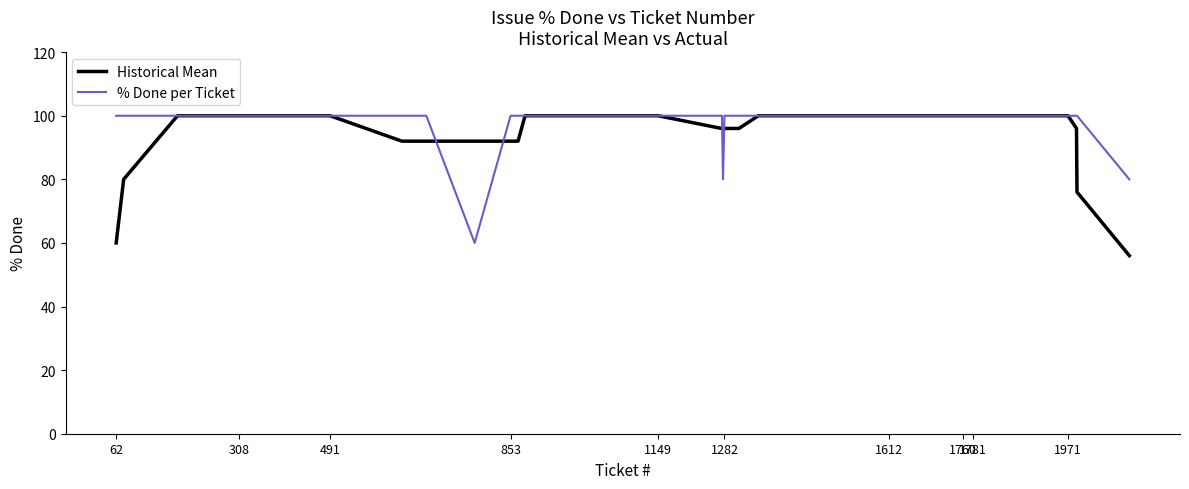

What is the lowest value of the % Done per Ticket series?

60